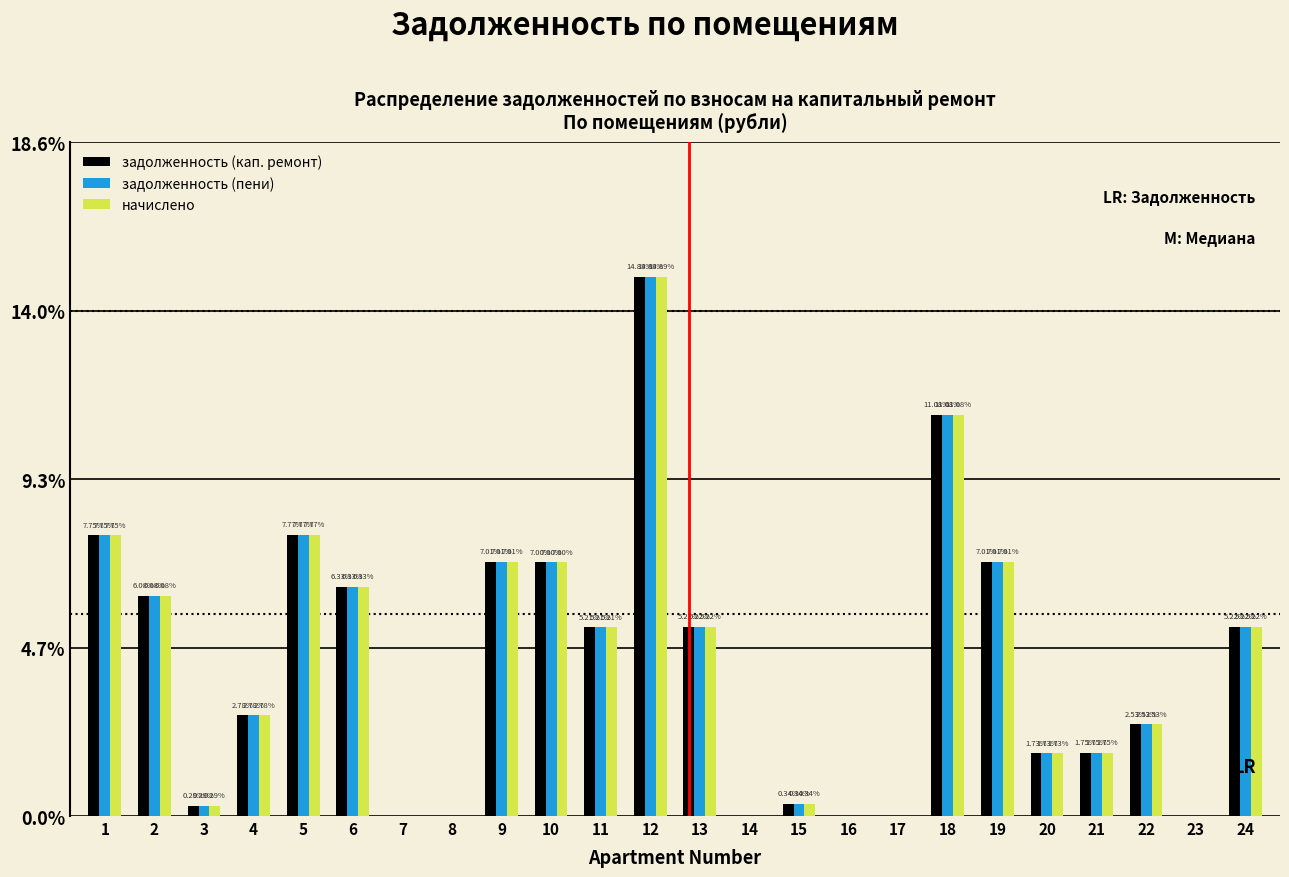

At which category is the sum across all series the highest?

12